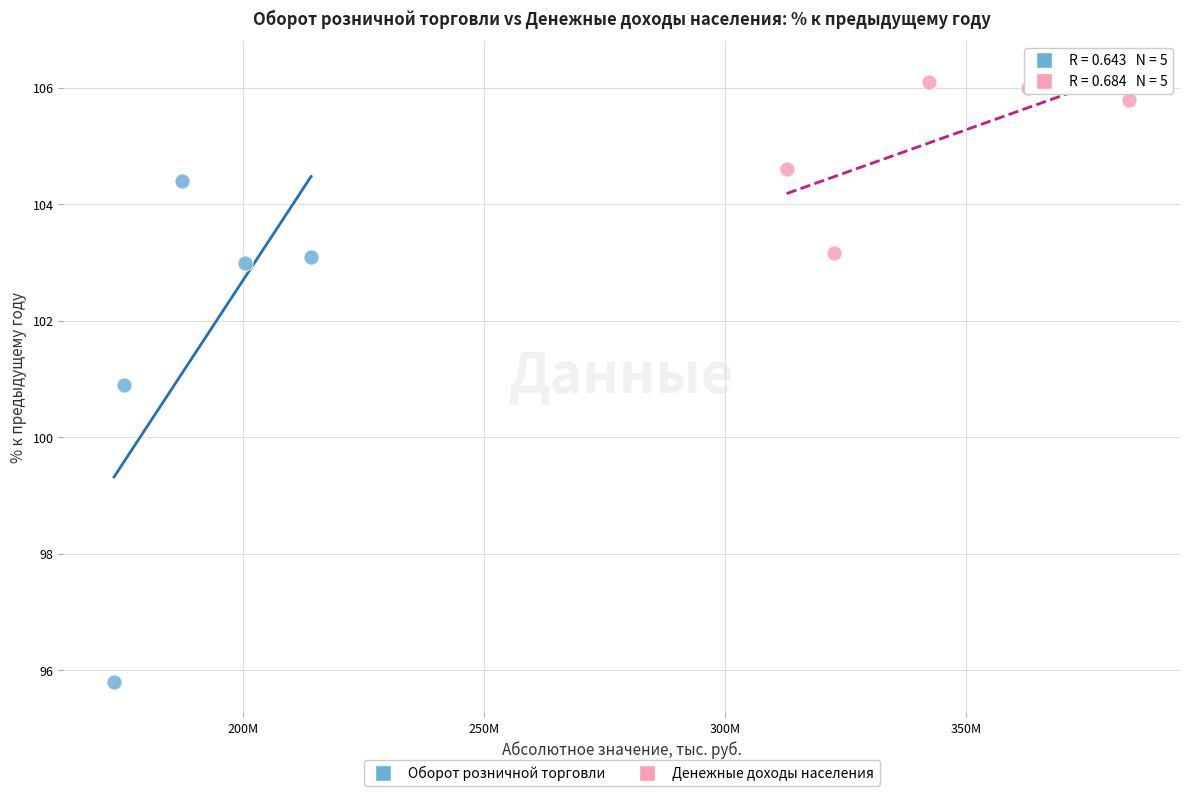

Which series contains the highest Y value?

Денежные доходы населения